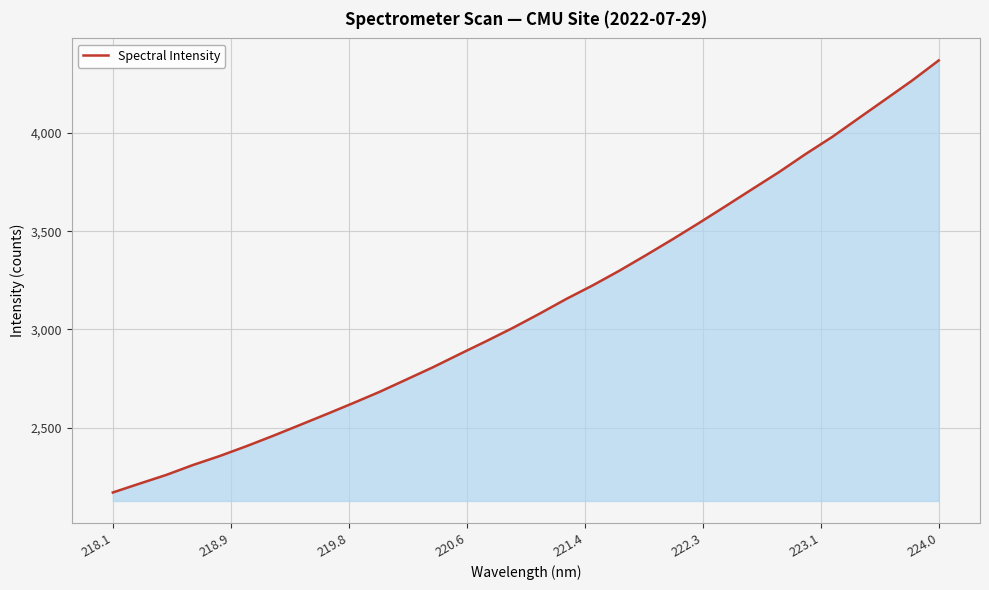

What is the minimum value shown in the chart?

2169.5